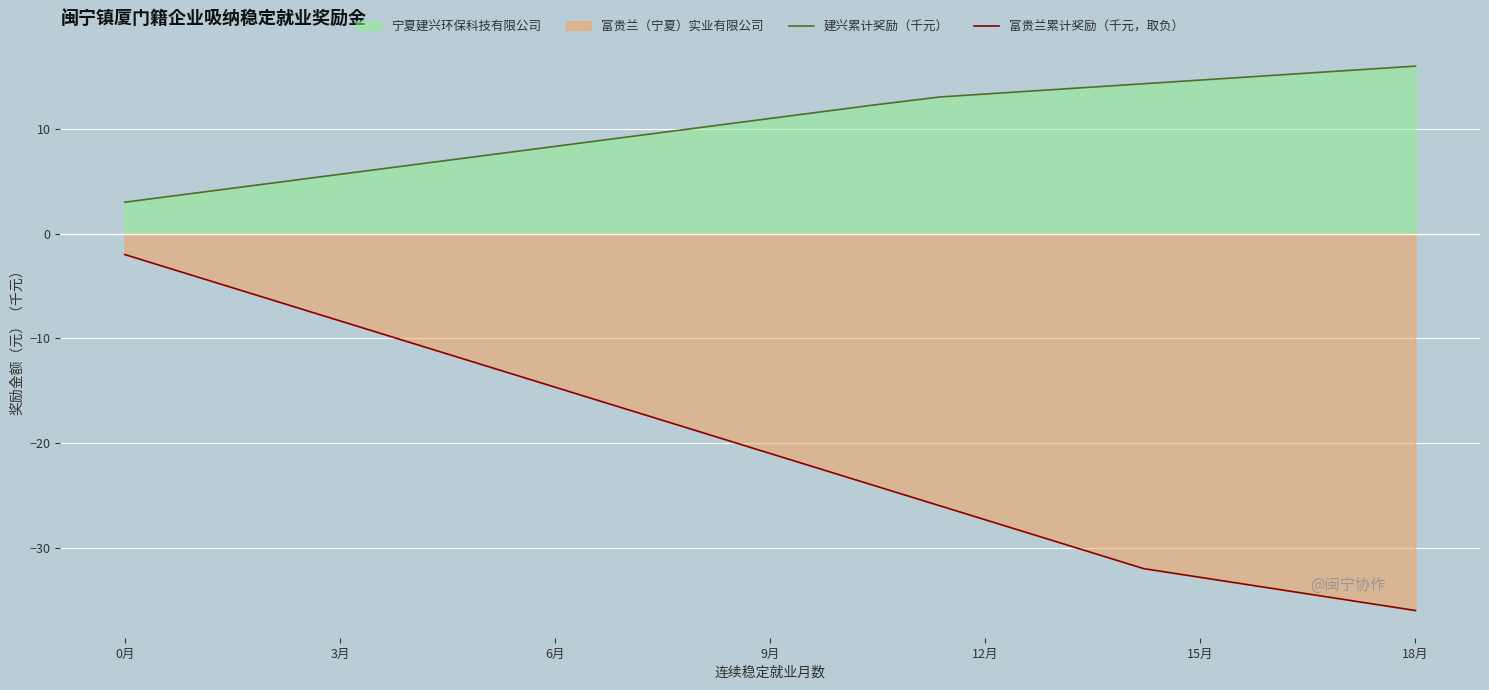

True or false: 建兴累计奖励（千元） has a value of 3.0 at 0月.

True